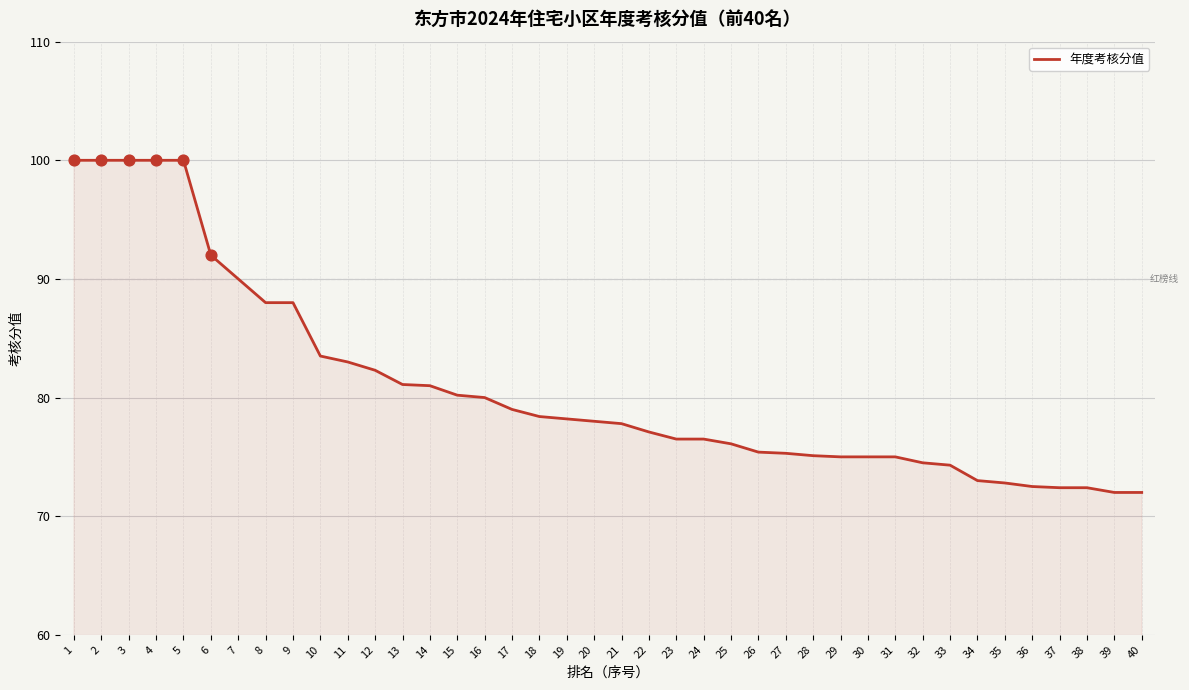

What is the change in value from 20 to 37?

-5.6